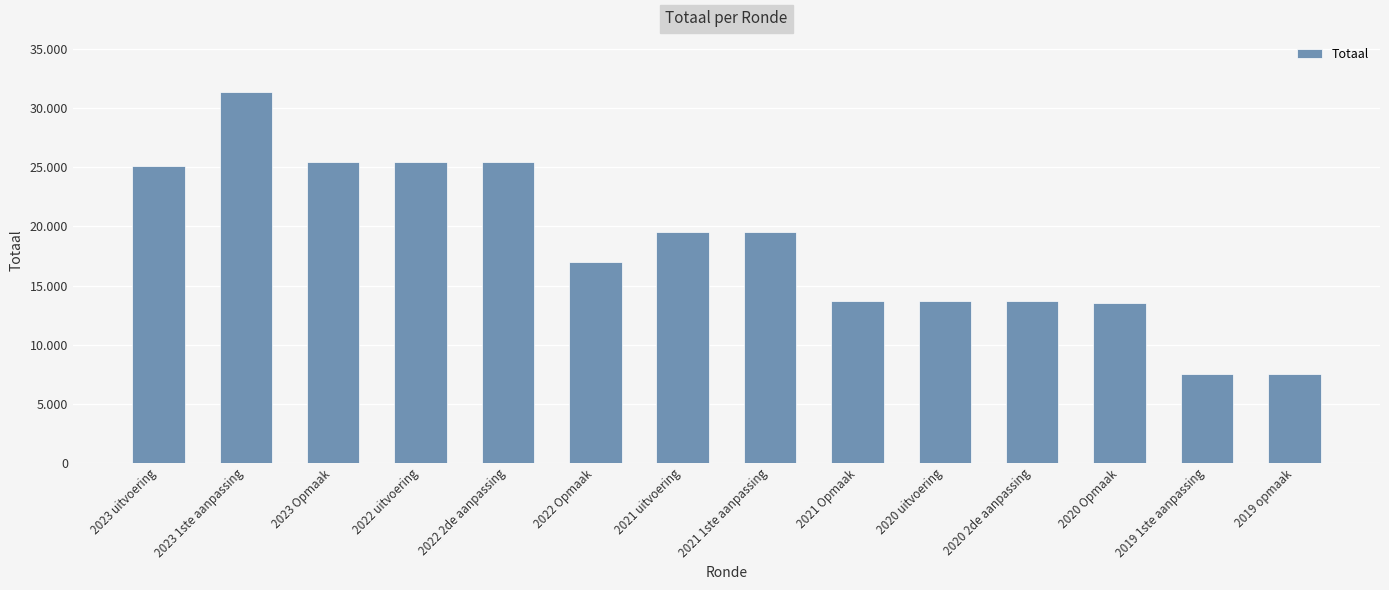

The chart shows a value of 24033 at 2022 Opmaak. True or false?

False